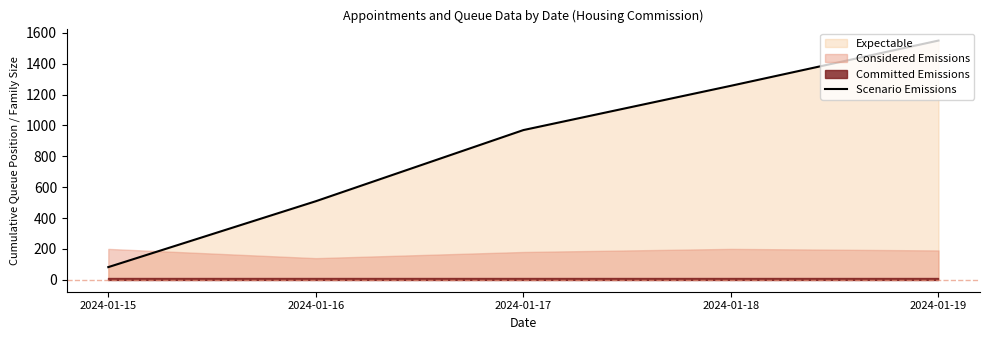

What is the sum of the values at 2024-01-18 and 2024-01-17?

2227